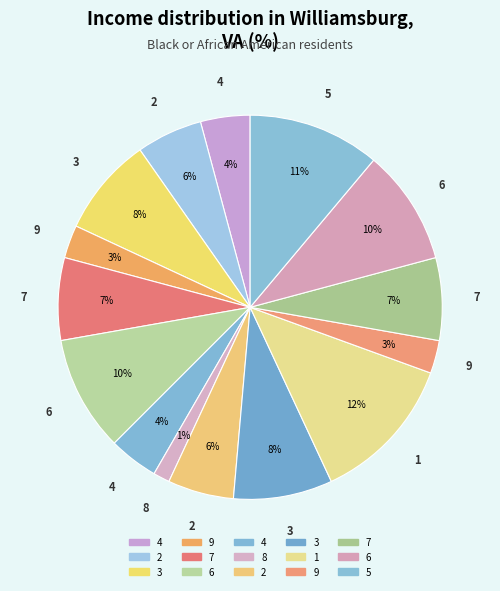

Count the number of slices in the pie.

15